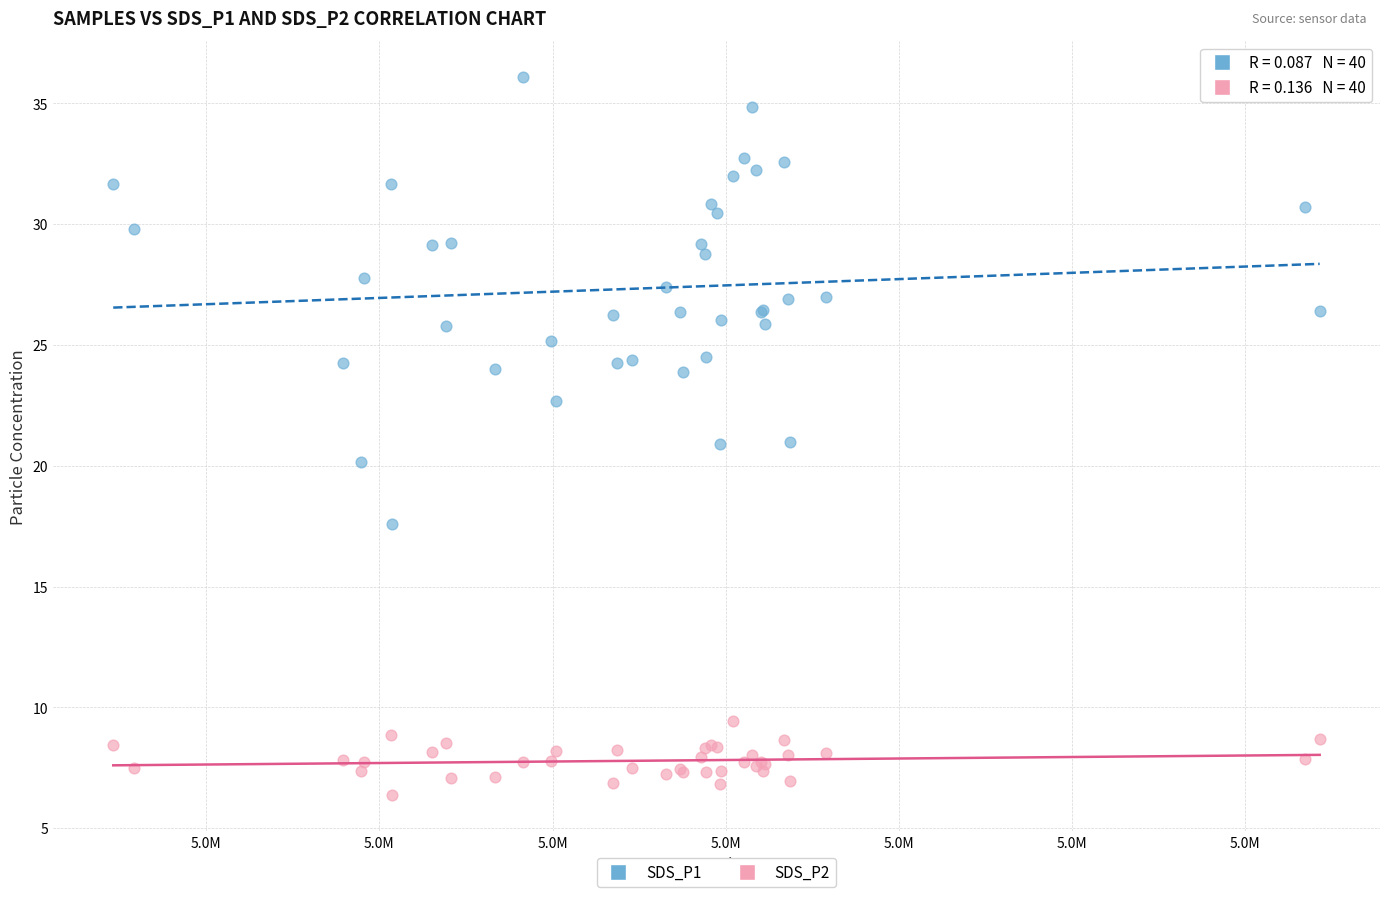

What are all the series names shown in the legend?

SDS_P1, SDS_P2